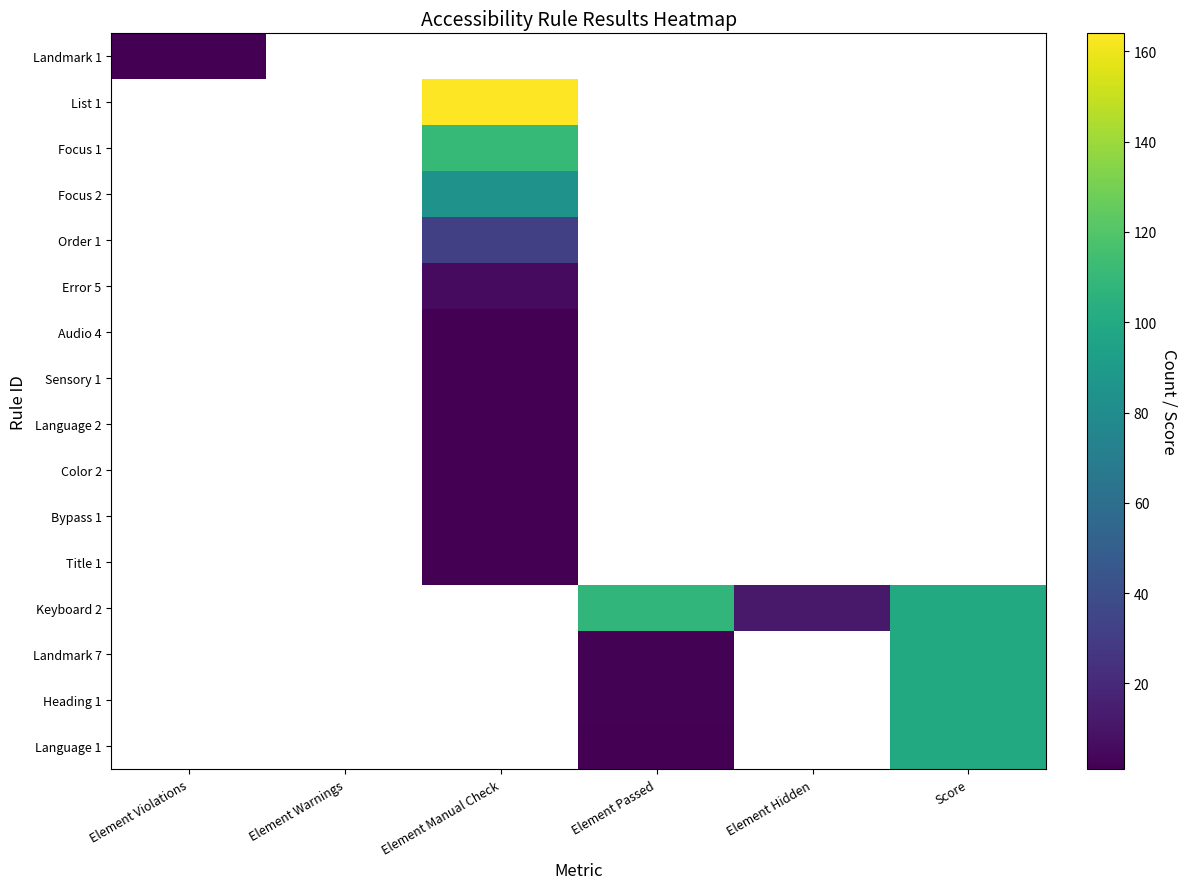

At how many categories does at least one series exceed 54?

3